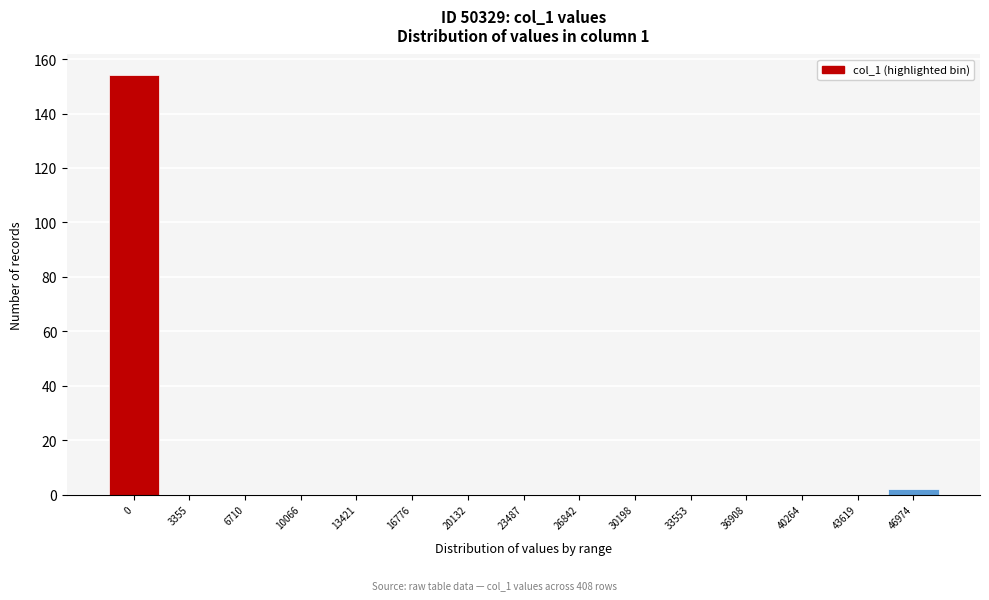

Reading left to right, extract all data points from this chart.

0=154	3355=0	6710=0	10066=0	13421=0	16776=0	20132=0	23487=0	26842=0	30198=0	33553=0	36908=0	40264=0	43619=0	46974=2